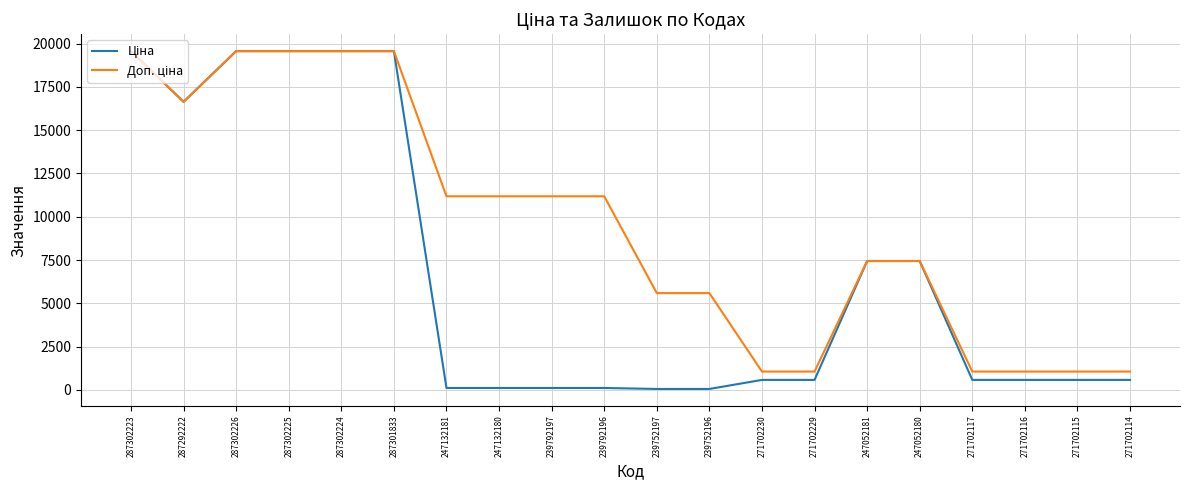

Does the chart display data point markers on the line(s)?

No